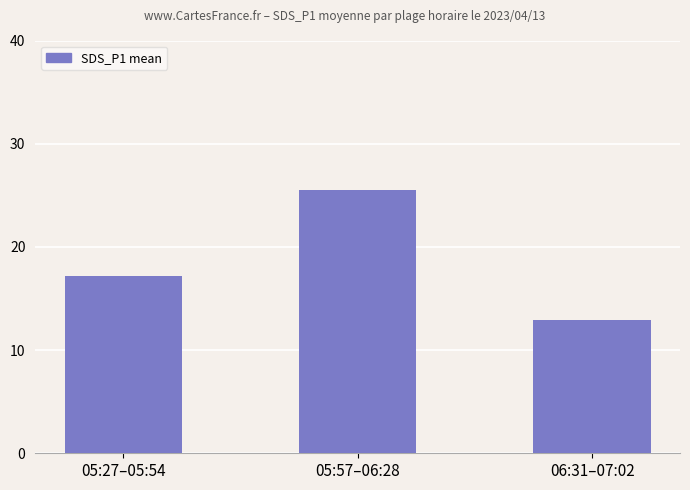

What value does the data have at 05:57–06:28?

25.5